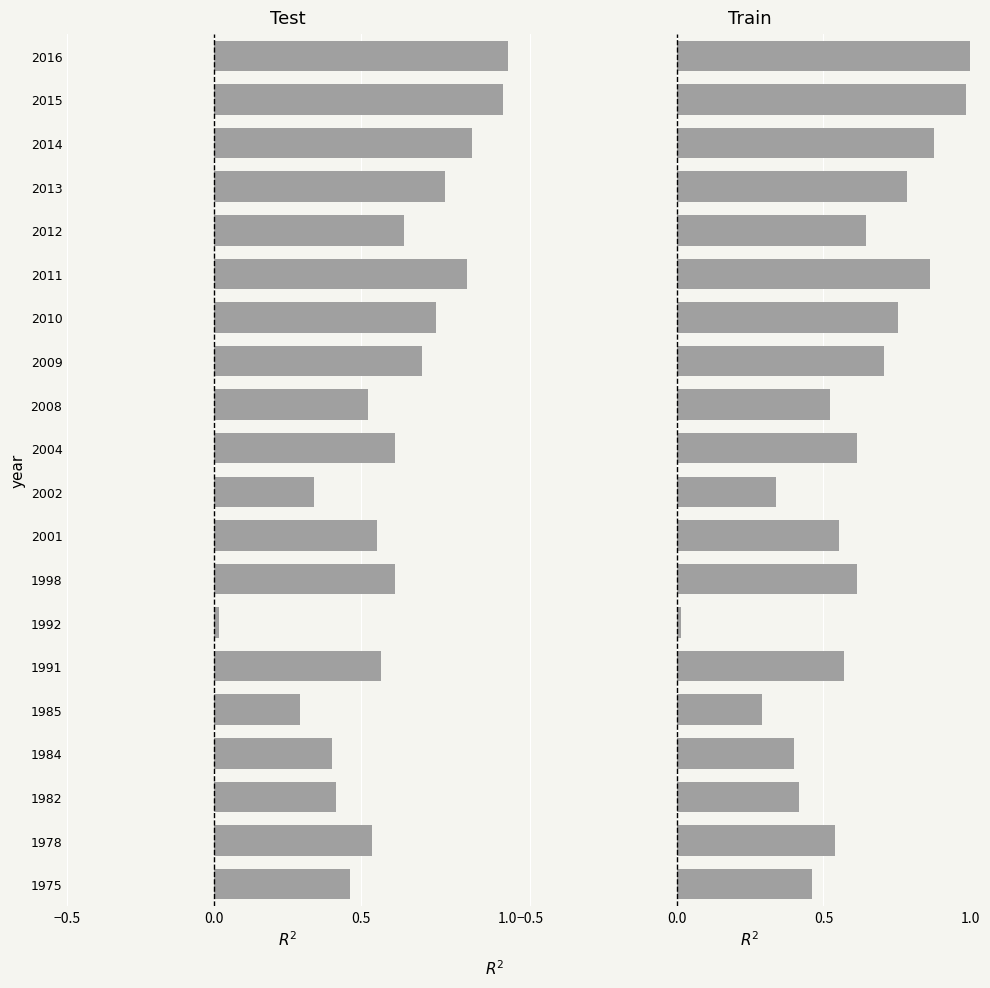

The value of Train at 2009 is 0.7. True or false?

True